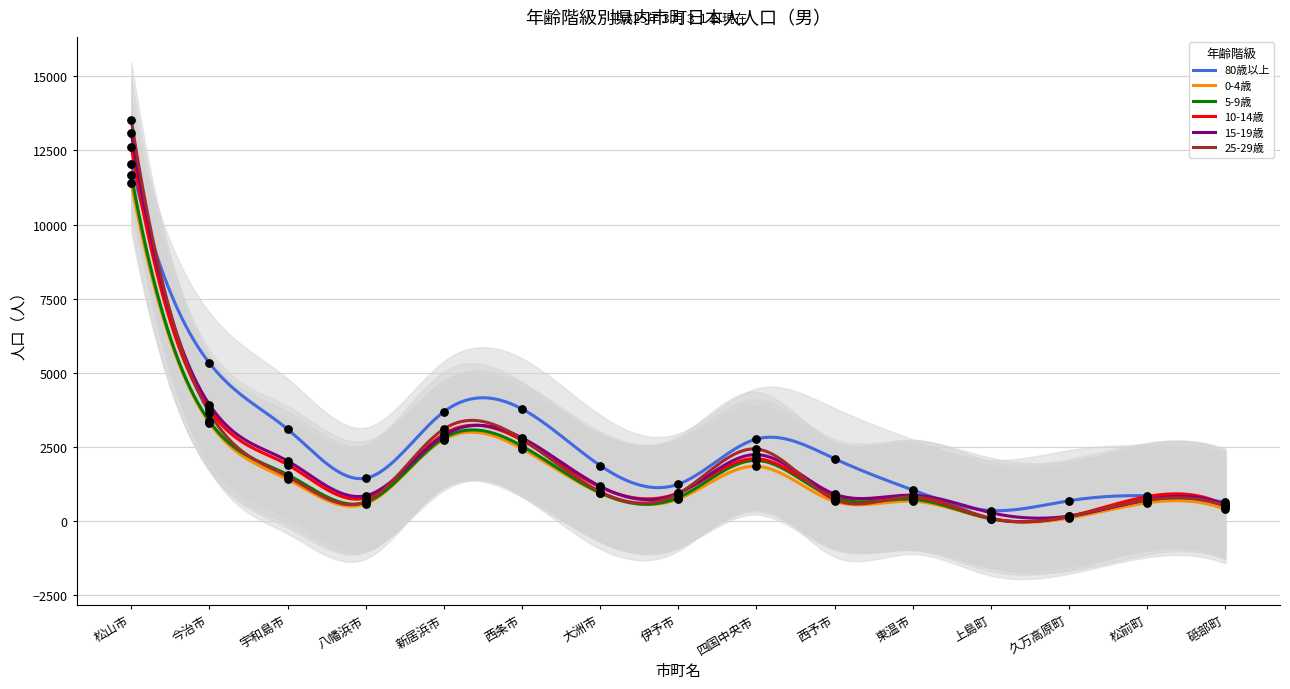

Which series contains the highest Y value?

25-29歳